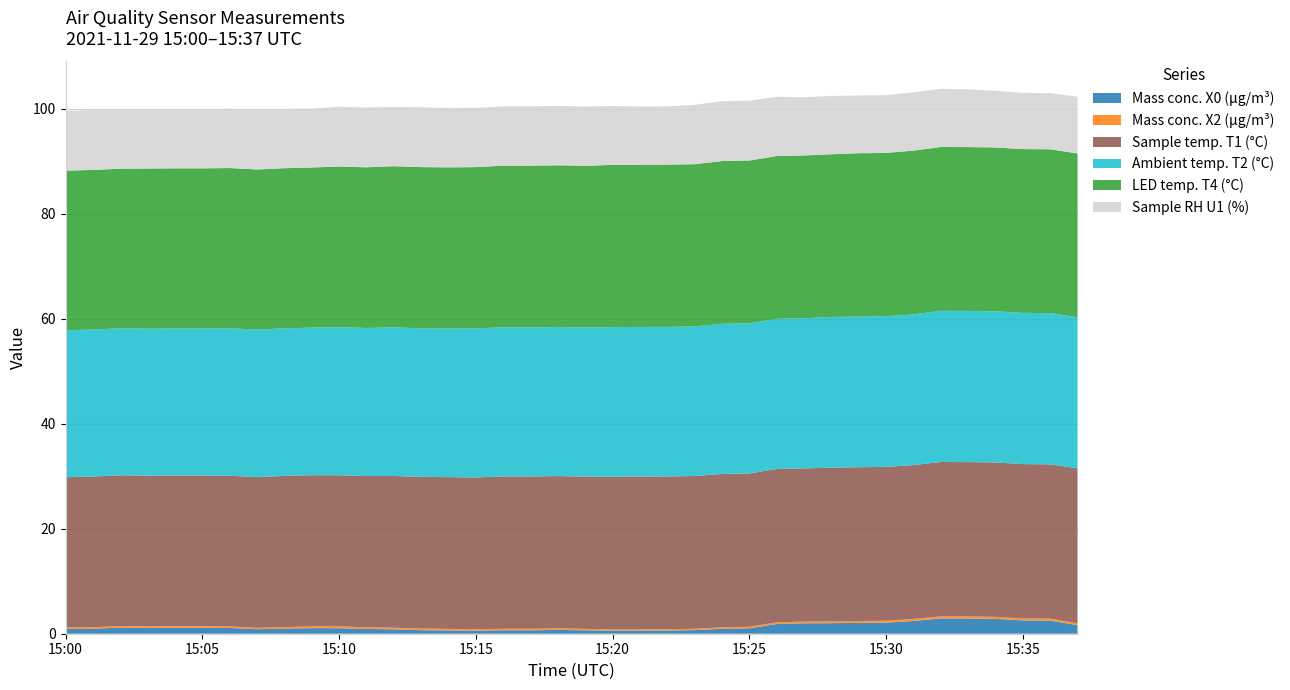

Reading left to right, list all the values displayed in this chart.

Mass conc. X0 (μg/m³): 0.9	0.9	1.2	1.1	1.1	1.1	1.1	0.9	1.0	1.1	1.1	0.9	0.8	0.7	0.6	0.6	0.7	0.7	0.7	0.7	0.6	0.6	0.6	0.7	0.9	1.0	1.9	2.0	2.0	2.1	2.1	2.4	2.9	2.9	2.8	2.5	2.5	1.6
Mass conc. X2 (μg/m³): 0.3	0.3	0.3	0.3	0.3	0.3	0.3	0.3	0.3	0.3	0.3	0.3	0.3	0.3	0.3	0.3	0.3	0.3	0.3	0.3	0.2	0.2	0.2	0.2	0.3	0.3	0.3	0.3	0.3	0.4	0.4	0.4	0.4	0.4	0.4	0.4	0.4	0.4
Sample temp. T1 (°C): 28.6	28.7	28.7	28.7	28.7	28.7	28.7	28.7	28.8	28.8	28.8	28.8	28.9	28.9	28.9	28.9	29.0	29.0	29.0	29.0	29.1	29.1	29.1	29.1	29.2	29.2	29.2	29.2	29.3	29.3	29.3	29.3	29.4	29.4	29.4	29.4	29.4	29.5
Ambient temp. T2 (°C): 28.0	28.0	28.0	28.0	28.0	28.0	28.1	28.1	28.1	28.1	28.2	28.2	28.3	28.3	28.3	28.4	28.4	28.4	28.4	28.4	28.5	28.5	28.5	28.5	28.6	28.6	28.6	28.6	28.7	28.7	28.7	28.7	28.8	28.8	28.8	28.8	28.8	28.8
LED temp. T4 (°C): 30.4	30.4	30.4	30.5	30.5	30.5	30.5	30.5	30.5	30.5	30.6	30.6	30.7	30.7	30.7	30.7	30.8	30.8	30.8	30.8	30.9	30.9	30.9	30.9	31.0	31.0	31.0	31.0	31.0	31.1	31.1	31.2	31.2	31.2	31.2	31.2	31.2	31.2
Sample RH U1 (%): 11.4	11.4	11.4	11.3	11.3	11.2	11.3	11.3	11.3	11.2	11.4	11.4	11.3	11.4	11.3	11.3	11.3	11.3	11.3	11.3	11.2	11.1	11.1	11.3	11.4	11.4	11.3	11.1	11.1	11.0	11.0	11.1	11.1	11.0	10.8	10.7	10.7	10.8